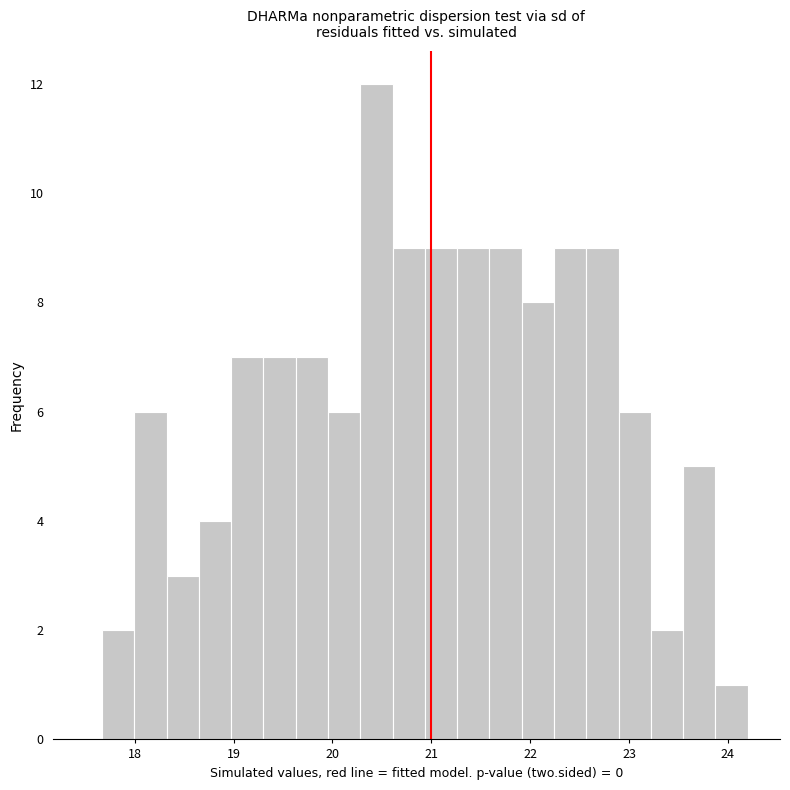

Around what value on the x-axis is the tallest bar? Give the approximate position of its centre, as read against the axis.

20.4